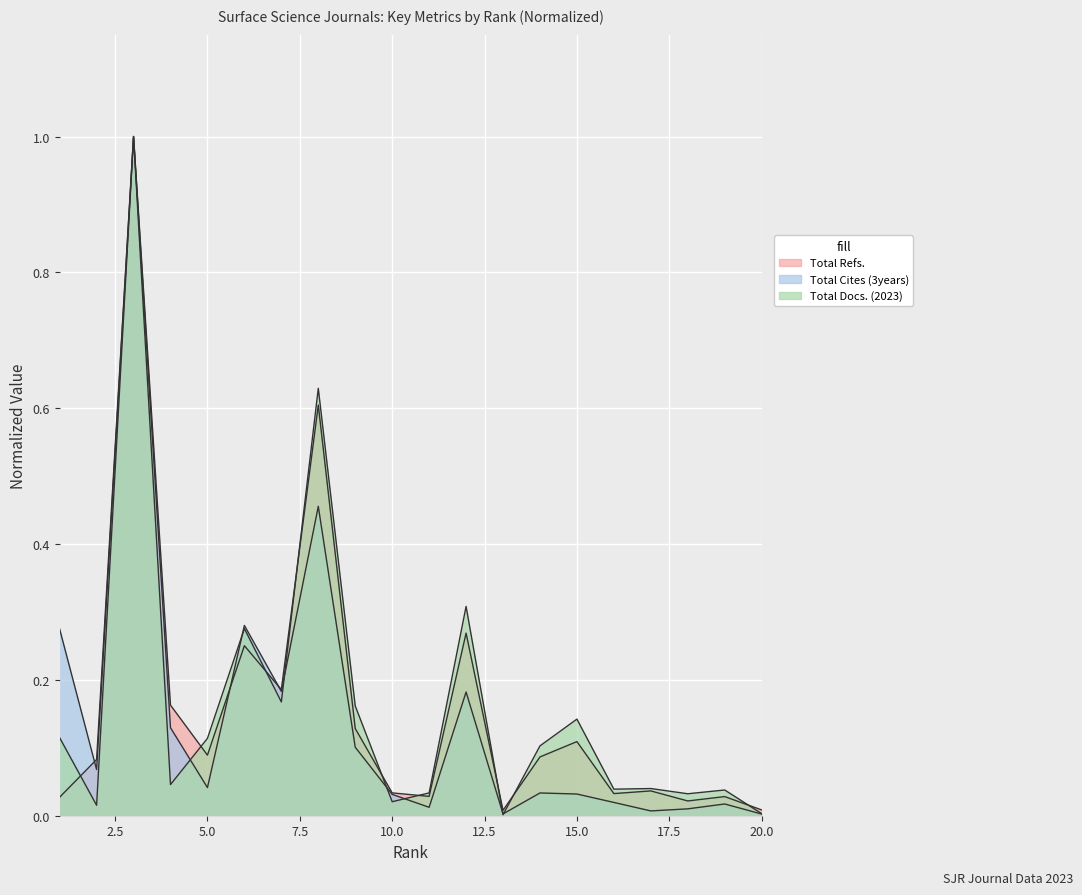

True or false: Total Refs. has more than 1 interior local peaks.

True